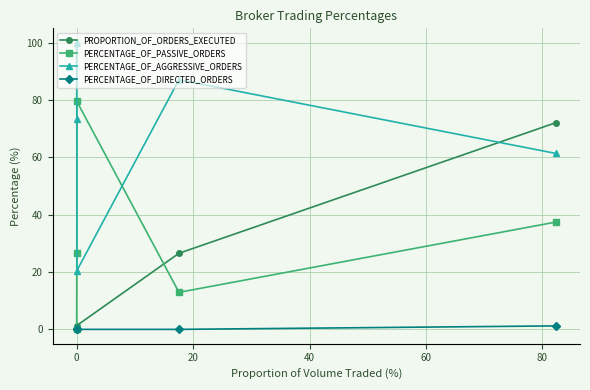

True or false: PROPORTION_OF_ORDERS_EXECUTED has more than 1 interior local peaks.

False